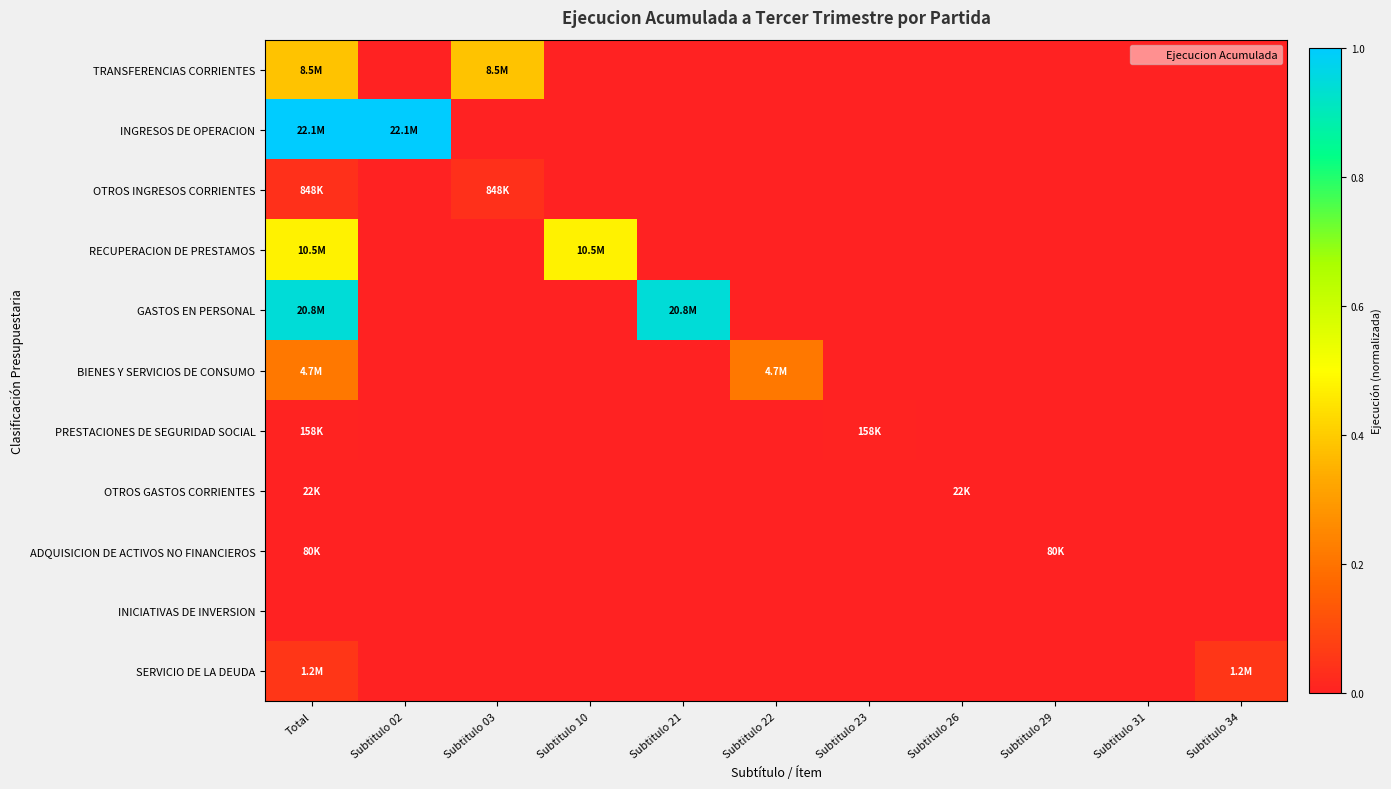

Reading left to right, transcribe all the data shown in this chart.

TRANSFERENCIAS CORRIENTES: Total=0.4	Subtitulo 02=0.0	Subtitulo 03=0.4	Subtitulo 10=0.0	Subtitulo 21=0.0	Subtitulo 22=0.0	Subtitulo 23=0.0	Subtitulo 26=0.0	Subtitulo 29=0.0	Subtitulo 31=0.0	Subtitulo 34=0.0
INGRESOS DE OPERACION: Total=1.0	Subtitulo 02=1.0	Subtitulo 03=0.0	Subtitulo 10=0.0	Subtitulo 21=0.0	Subtitulo 22=0.0	Subtitulo 23=0.0	Subtitulo 26=0.0	Subtitulo 29=0.0	Subtitulo 31=0.0	Subtitulo 34=0.0
OTROS INGRESOS CORRIENTES: Total=0.0	Subtitulo 02=0.0	Subtitulo 03=0.0	Subtitulo 10=0.0	Subtitulo 21=0.0	Subtitulo 22=0.0	Subtitulo 23=0.0	Subtitulo 26=0.0	Subtitulo 29=0.0	Subtitulo 31=0.0	Subtitulo 34=0.0
RECUPERACION DE PRESTAMOS: Total=0.5	Subtitulo 02=0.0	Subtitulo 03=0.0	Subtitulo 10=0.5	Subtitulo 21=0.0	Subtitulo 22=0.0	Subtitulo 23=0.0	Subtitulo 26=0.0	Subtitulo 29=0.0	Subtitulo 31=0.0	Subtitulo 34=0.0
GASTOS EN PERSONAL: Total=0.9	Subtitulo 02=0.0	Subtitulo 03=0.0	Subtitulo 10=0.0	Subtitulo 21=0.9	Subtitulo 22=0.0	Subtitulo 23=0.0	Subtitulo 26=0.0	Subtitulo 29=0.0	Subtitulo 31=0.0	Subtitulo 34=0.0
BIENES Y SERVICIOS DE CONSUMO: Total=0.2	Subtitulo 02=0.0	Subtitulo 03=0.0	Subtitulo 10=0.0	Subtitulo 21=0.0	Subtitulo 22=0.2	Subtitulo 23=0.0	Subtitulo 26=0.0	Subtitulo 29=0.0	Subtitulo 31=0.0	Subtitulo 34=0.0
PRESTACIONES DE SEGURIDAD SOCIAL: Total=0.0	Subtitulo 02=0.0	Subtitulo 03=0.0	Subtitulo 10=0.0	Subtitulo 21=0.0	Subtitulo 22=0.0	Subtitulo 23=0.0	Subtitulo 26=0.0	Subtitulo 29=0.0	Subtitulo 31=0.0	Subtitulo 34=0.0
OTROS GASTOS CORRIENTES: Total=0.0	Subtitulo 02=0.0	Subtitulo 03=0.0	Subtitulo 10=0.0	Subtitulo 21=0.0	Subtitulo 22=0.0	Subtitulo 23=0.0	Subtitulo 26=0.0	Subtitulo 29=0.0	Subtitulo 31=0.0	Subtitulo 34=0.0
ADQUISICION DE ACTIVOS NO FINANCIEROS: Total=0.0	Subtitulo 02=0.0	Subtitulo 03=0.0	Subtitulo 10=0.0	Subtitulo 21=0.0	Subtitulo 22=0.0	Subtitulo 23=0.0	Subtitulo 26=0.0	Subtitulo 29=0.0	Subtitulo 31=0.0	Subtitulo 34=0.0
INICIATIVAS DE INVERSION: Total=0.0	Subtitulo 02=0.0	Subtitulo 03=0.0	Subtitulo 10=0.0	Subtitulo 21=0.0	Subtitulo 22=0.0	Subtitulo 23=0.0	Subtitulo 26=0.0	Subtitulo 29=0.0	Subtitulo 31=0.0	Subtitulo 34=0.0
SERVICIO DE LA DEUDA: Total=0.1	Subtitulo 02=0.0	Subtitulo 03=0.0	Subtitulo 10=0.0	Subtitulo 21=0.0	Subtitulo 22=0.0	Subtitulo 23=0.0	Subtitulo 26=0.0	Subtitulo 29=0.0	Subtitulo 31=0.0	Subtitulo 34=0.1